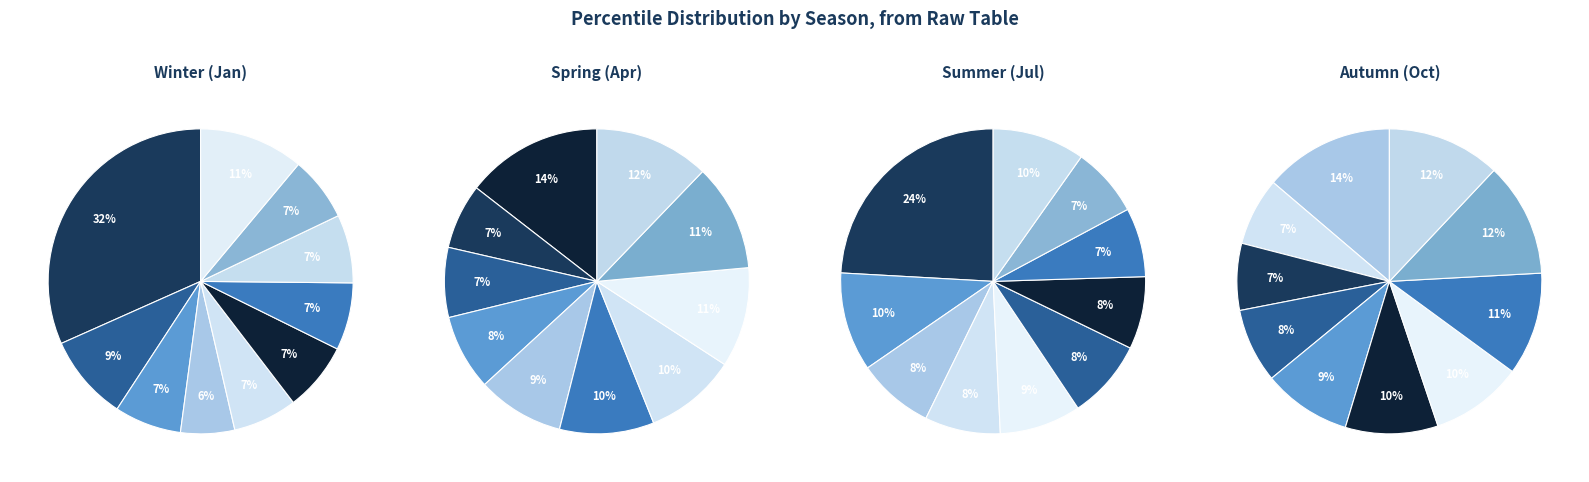

How many slices are in this pie chart?

10